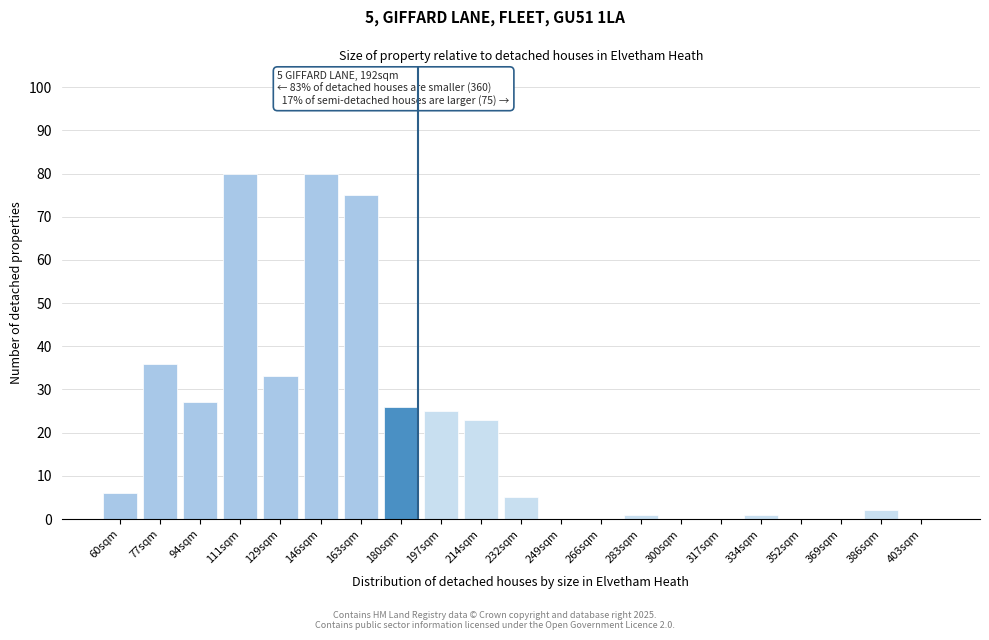

Reading right to left, extract all data points from this chart.

403sqm=0	386sqm=2	369sqm=0	352sqm=0	334sqm=1	317sqm=0	300sqm=0	283sqm=1	266sqm=0	249sqm=0	232sqm=5	214sqm=23	197sqm=25	180sqm=26	163sqm=75	146sqm=80	129sqm=33	111sqm=80	94sqm=27	77sqm=36	60sqm=6